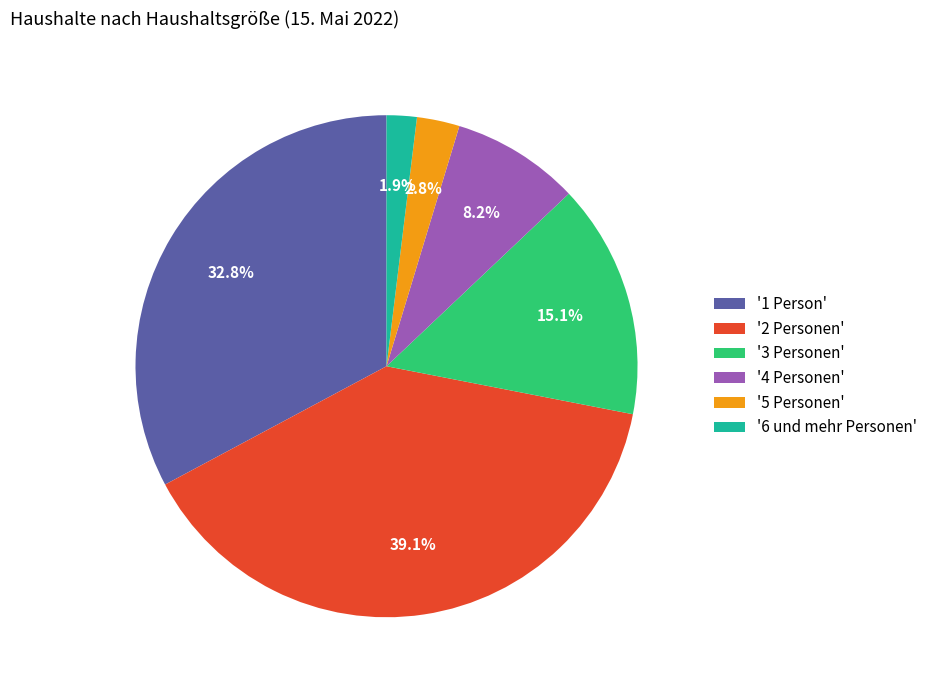

How many slices are in this pie chart?

6